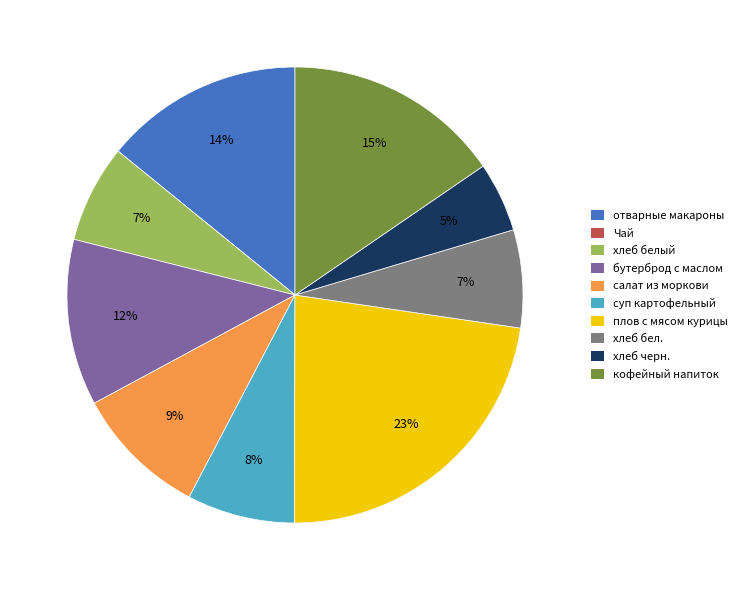

Does кофейный напиток account for over 50% of the chart?

No